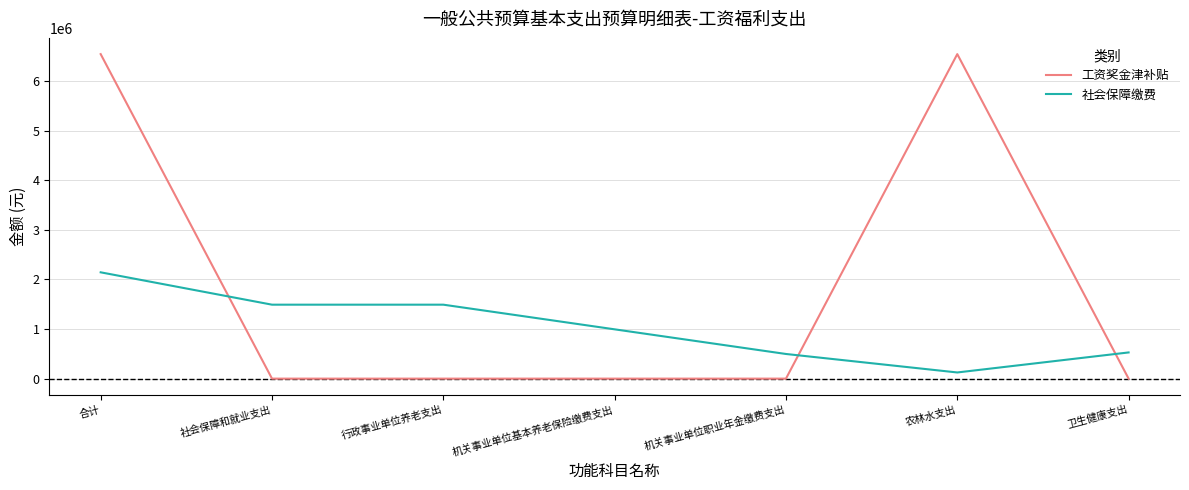

Reading left to right, what are all the values shown in this chart?

工资奖金津补贴: 合计=6546100	社会保障和就业支出=0	行政事业单位养老支出=0	机关事业单位基本养老保险缴费支出=0	机关事业单位职业年金缴费支出=0	农林水支出=6546100	卫生健康支出=0
社会保障缴费: 合计=2144500	社会保障和就业支出=1491800	行政事业单位养老支出=1491800	机关事业单位基本养老保险缴费支出=994500	机关事业单位职业年金缴费支出=497300	农林水支出=124400	卫生健康支出=528300